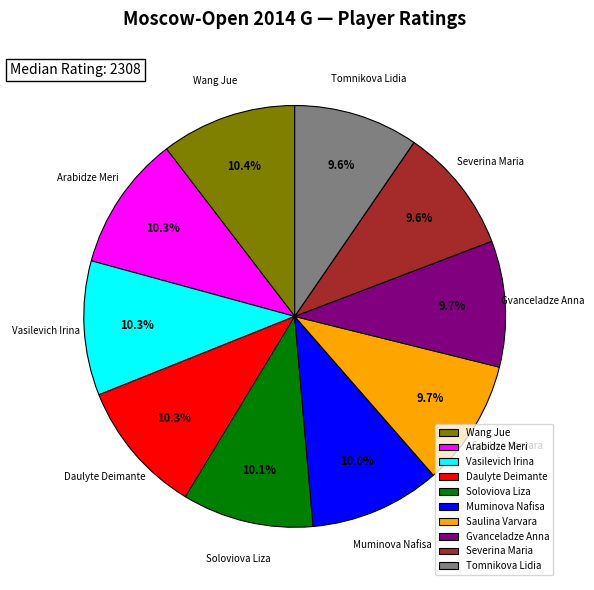

Is there a majority slice in this chart?

No